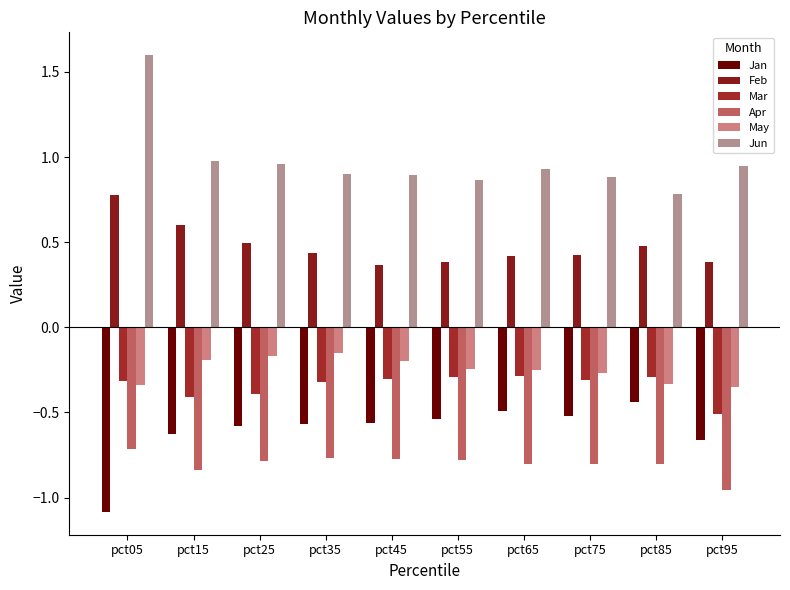

Read the Apr value at pct25.

-0.8